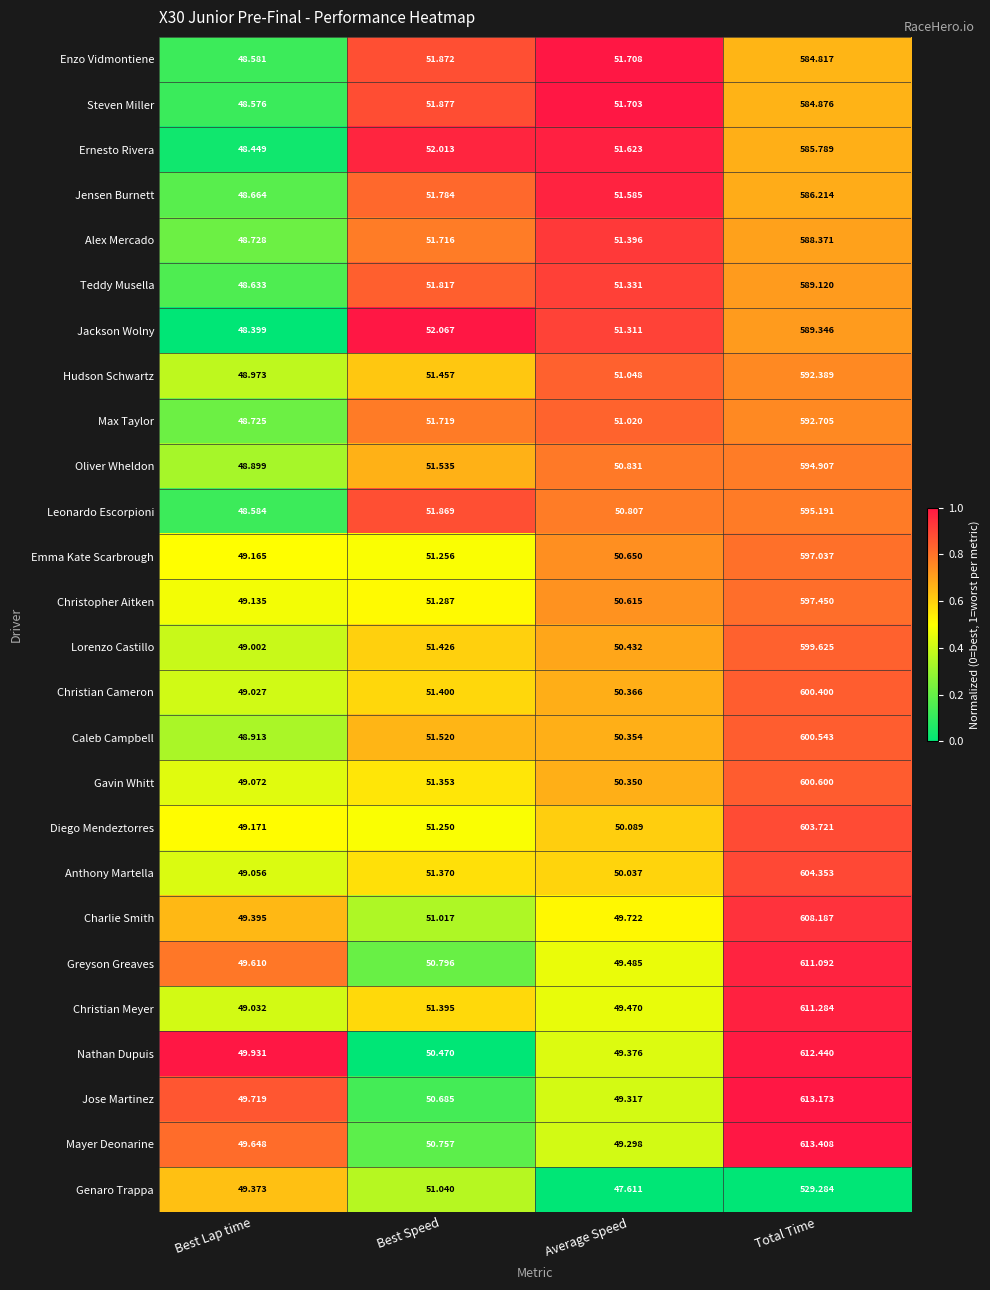

Which label corresponds to the smallest value in the chart?

Average Speed